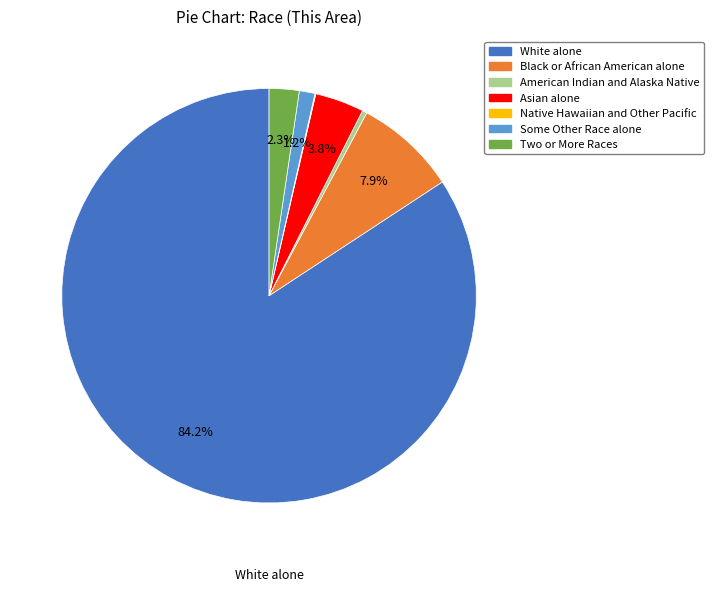

What portion of the pie excludes Some Other Race alone?

98.8%